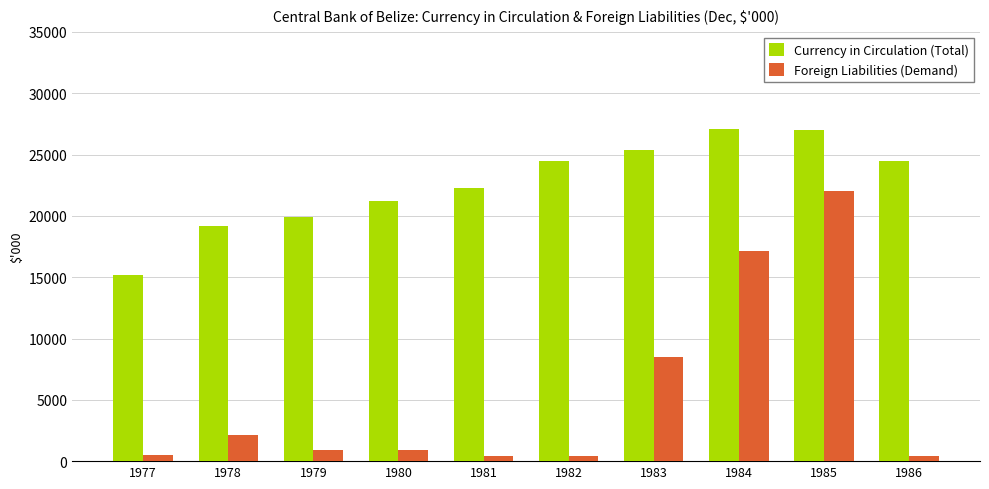

True or false: Currency in Circulation (Total) has a value of 6495 at 1985.

False